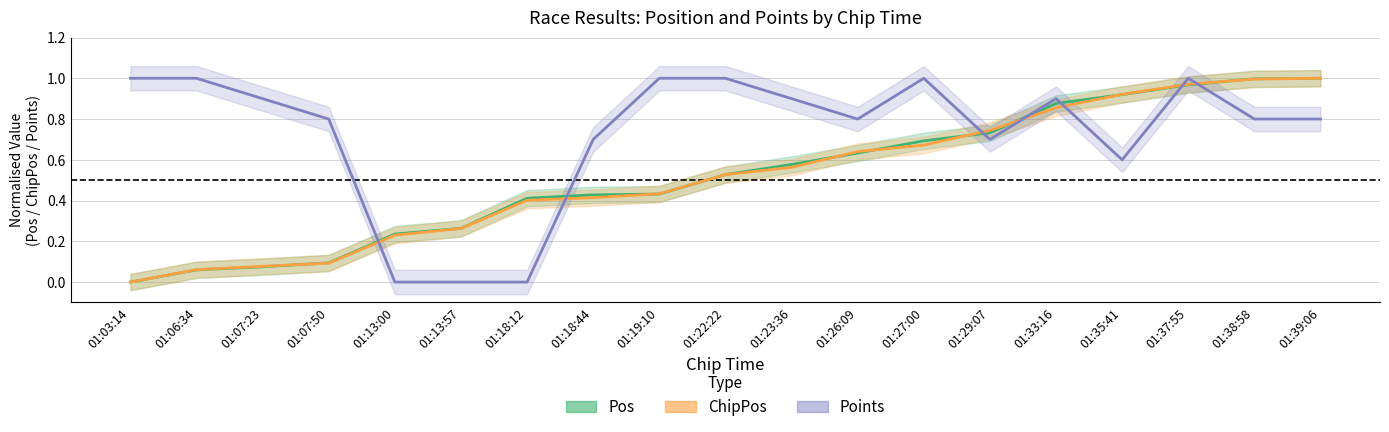

True or false: Pos has more than 2 interior local peaks.

False